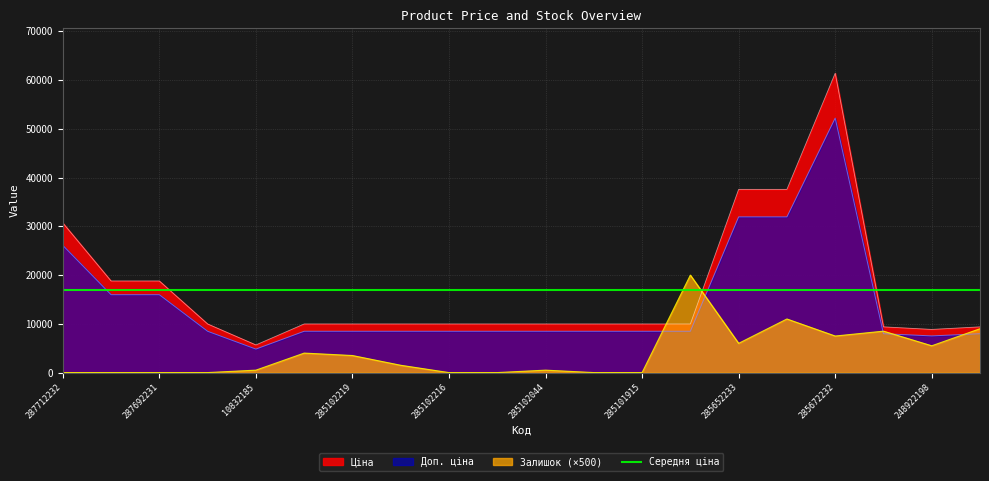

The Залишок (×500) series shows 6000.0 at 285652233. True or false?

True